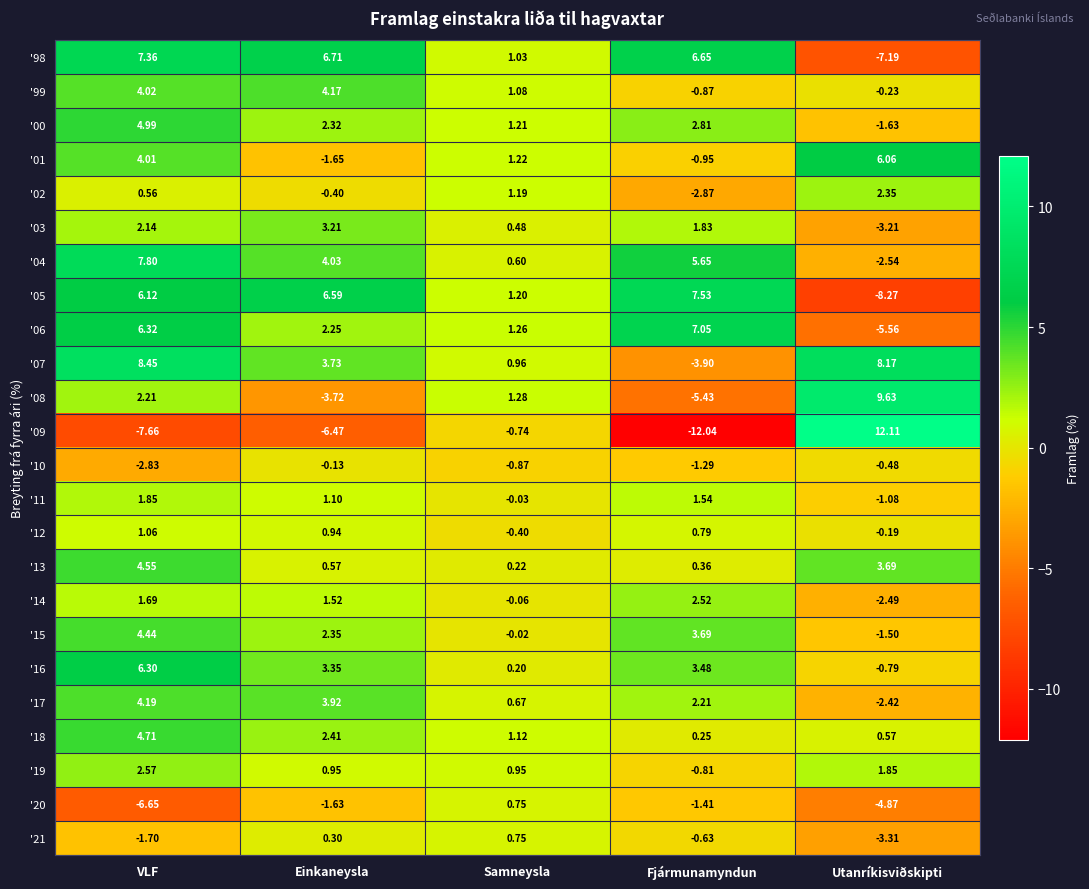

Is the value of '17 at Utanríkisviðskipti greater than the value of '19 at Fjármunamyndun?

No